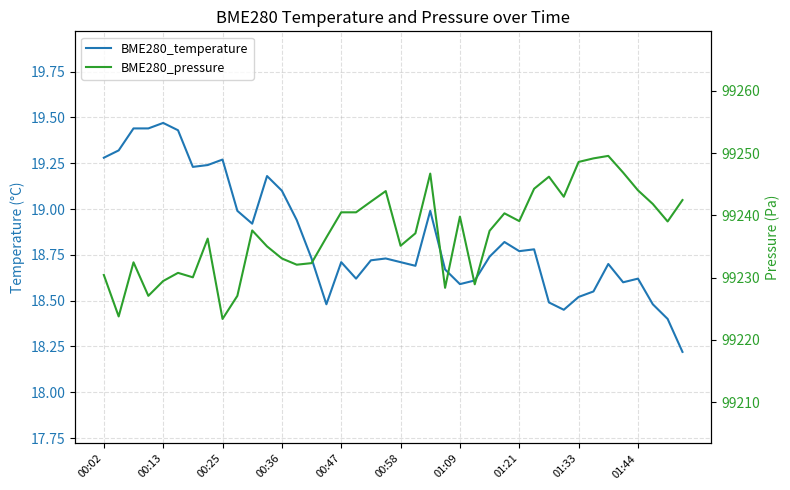

What are all the series names shown in the legend?

BME280_temperature, BME280_pressure